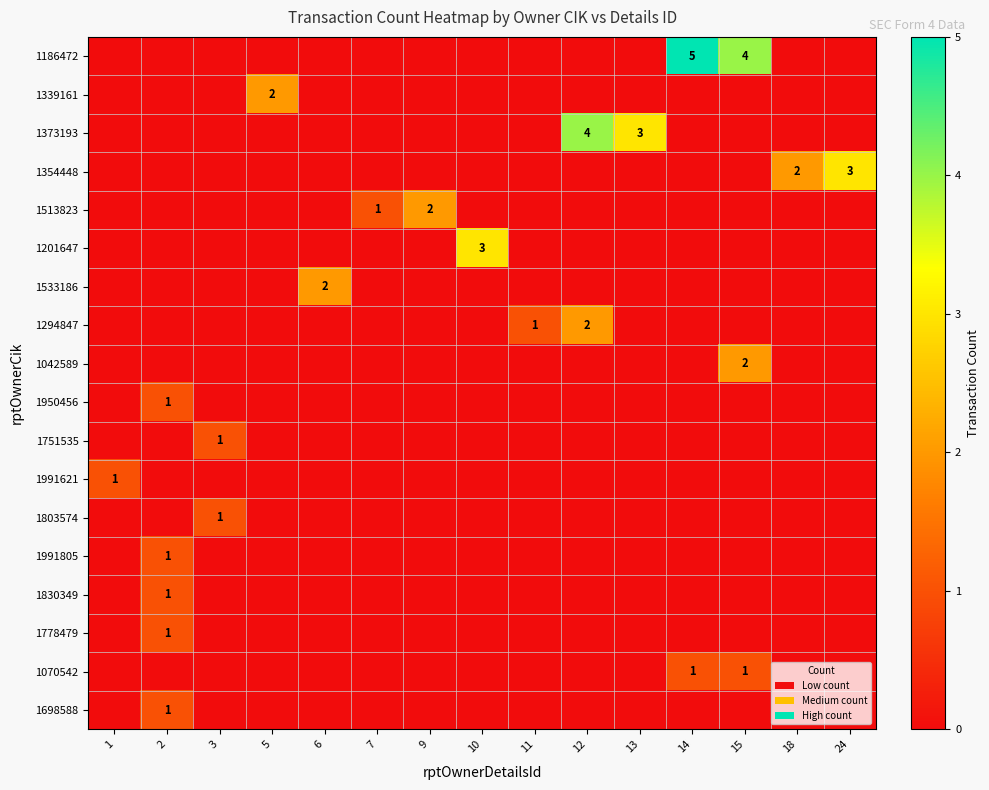

At how many categories does at least one series exceed 1?

10